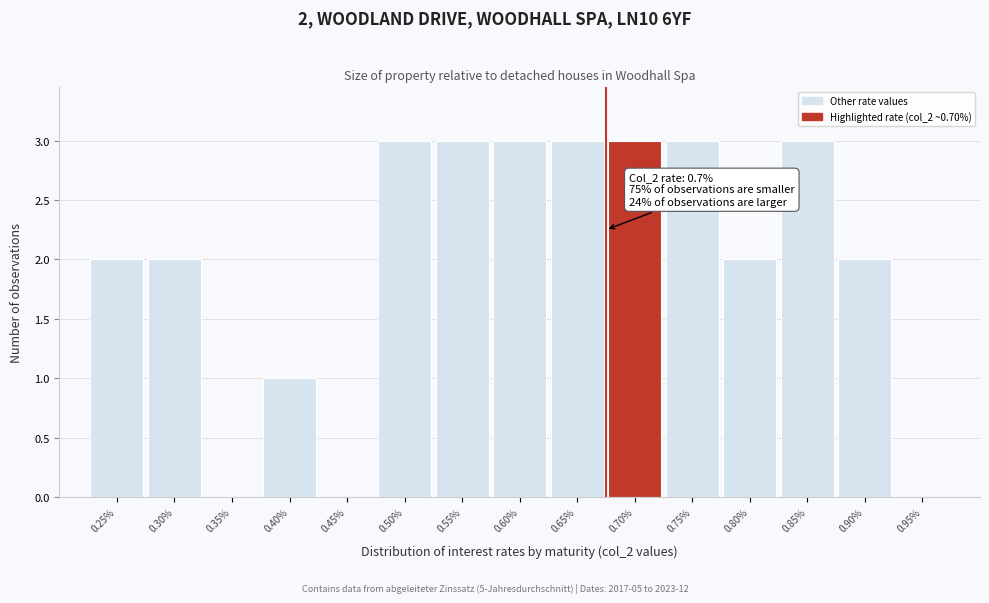

Reading left to right, what are all the values shown in this chart?

0.25%=2	0.30%=2	0.35%=0	0.40%=1	0.45%=0	0.50%=3	0.55%=3	0.60%=3	0.65%=3	0.70%=3	0.75%=3	0.80%=2	0.85%=3	0.90%=2	0.95%=0